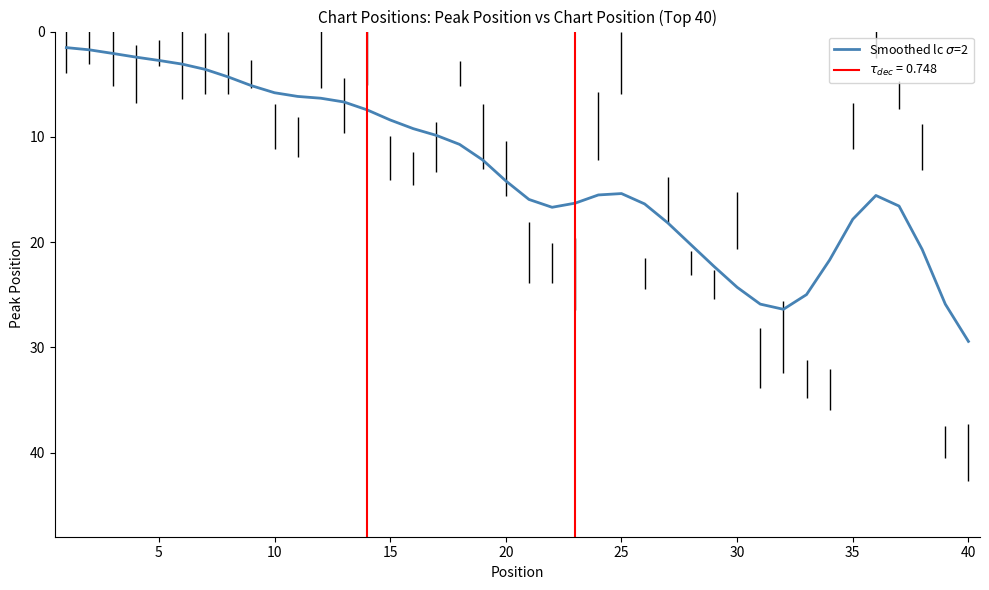

Count the number of categories in the chart.

40